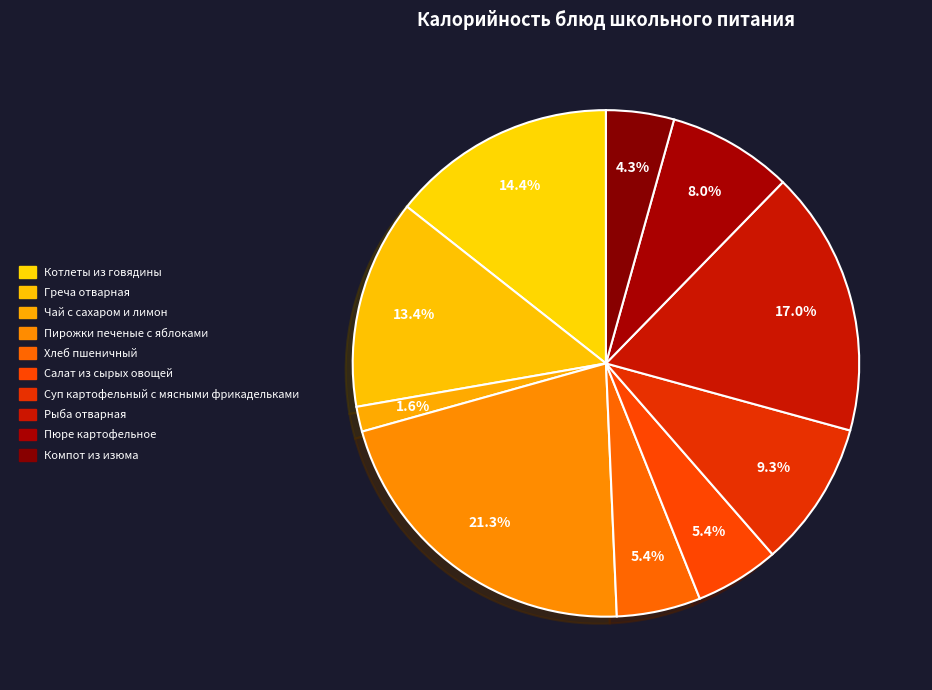

Which slice is the largest?

Пирожки печеные с яблоками